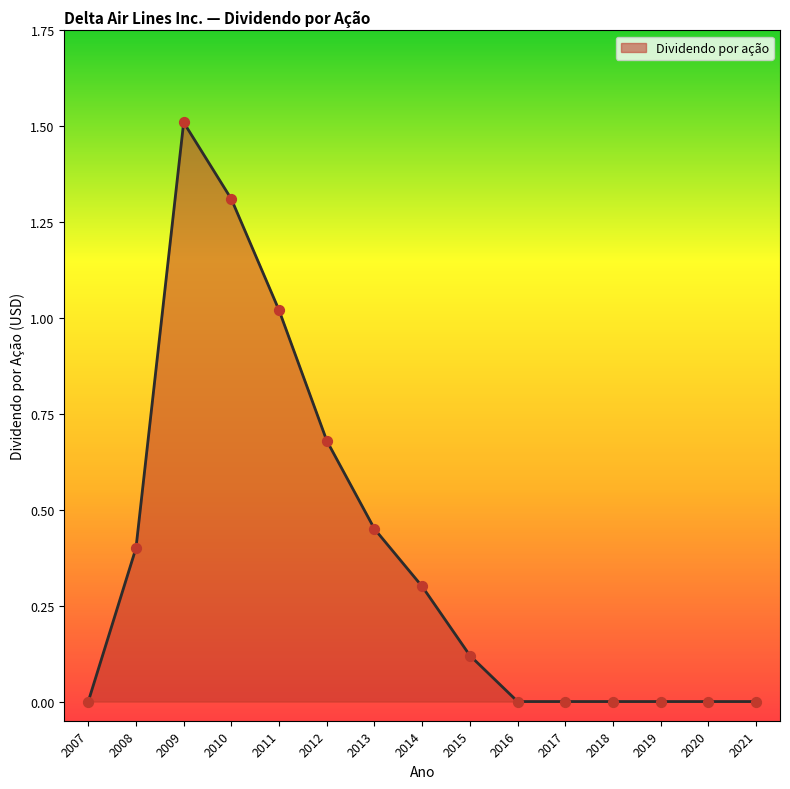

Between 2015 and 2009, which is larger?

2009